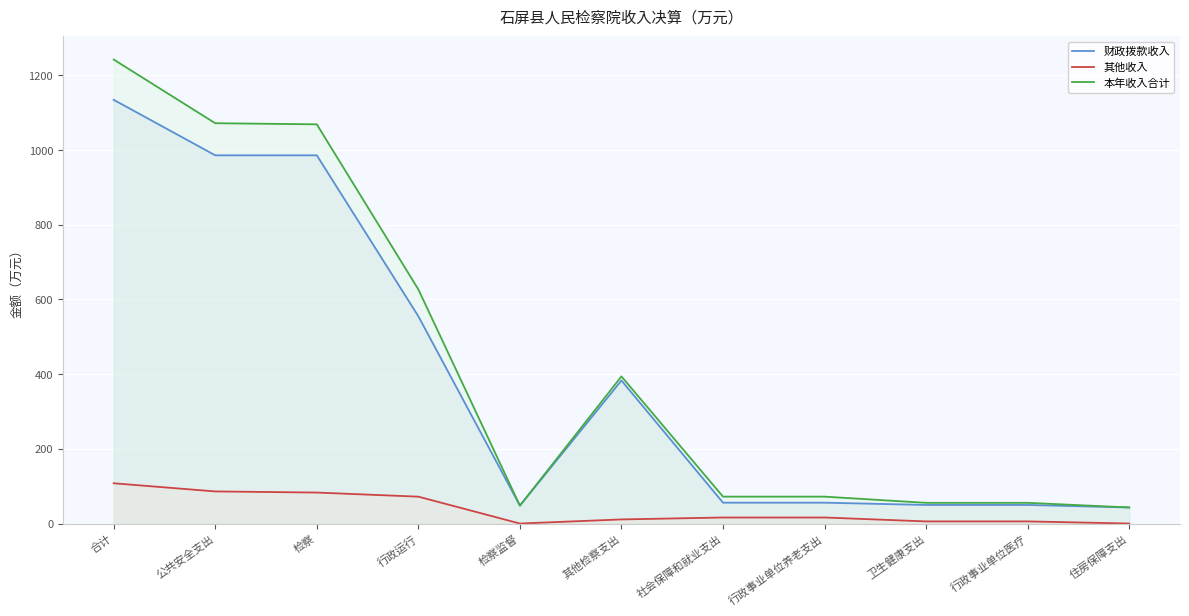

What are all the series names shown in the legend?

财政拨款收入, 其他收入, 本年收入合计